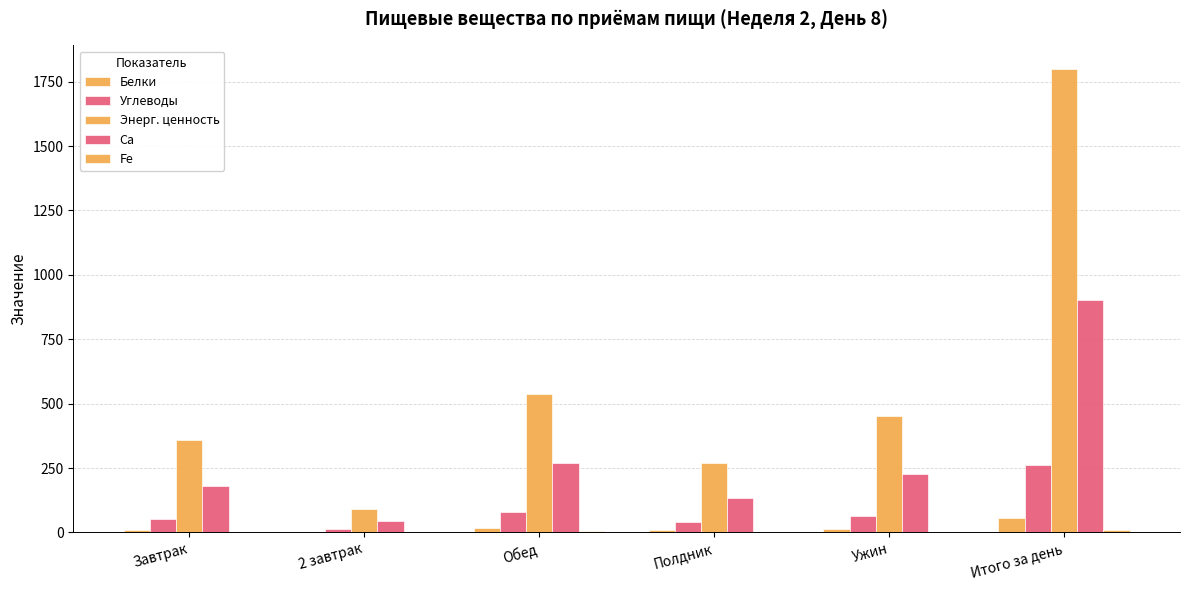

How many groups of bars are there?

6